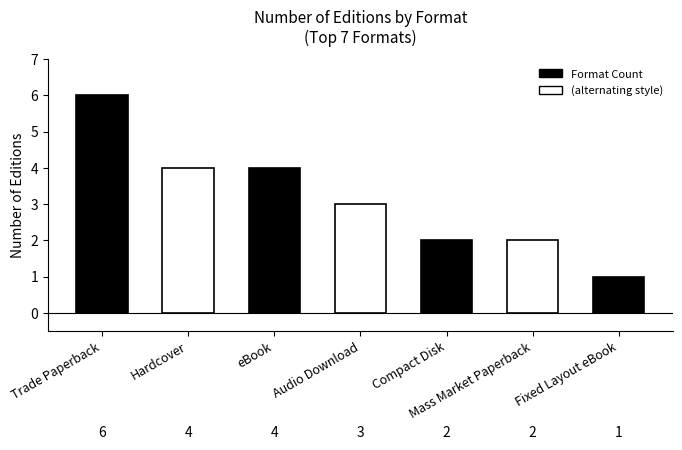

Reading left to right, extract all data points from this chart.

6	4	4	3	2	2	1